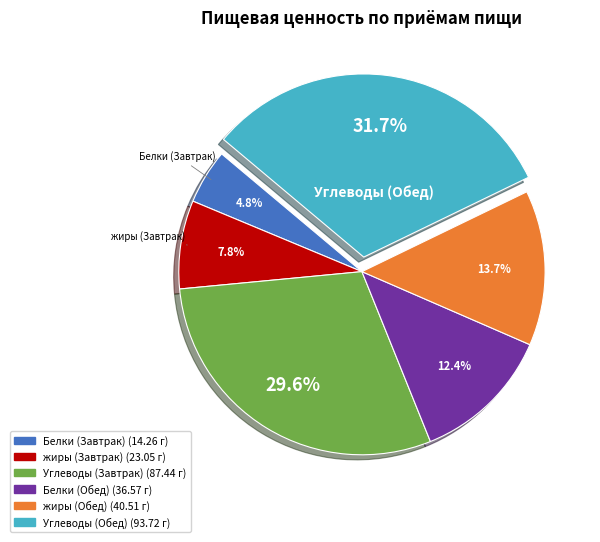

Does any single category account for the majority?

No